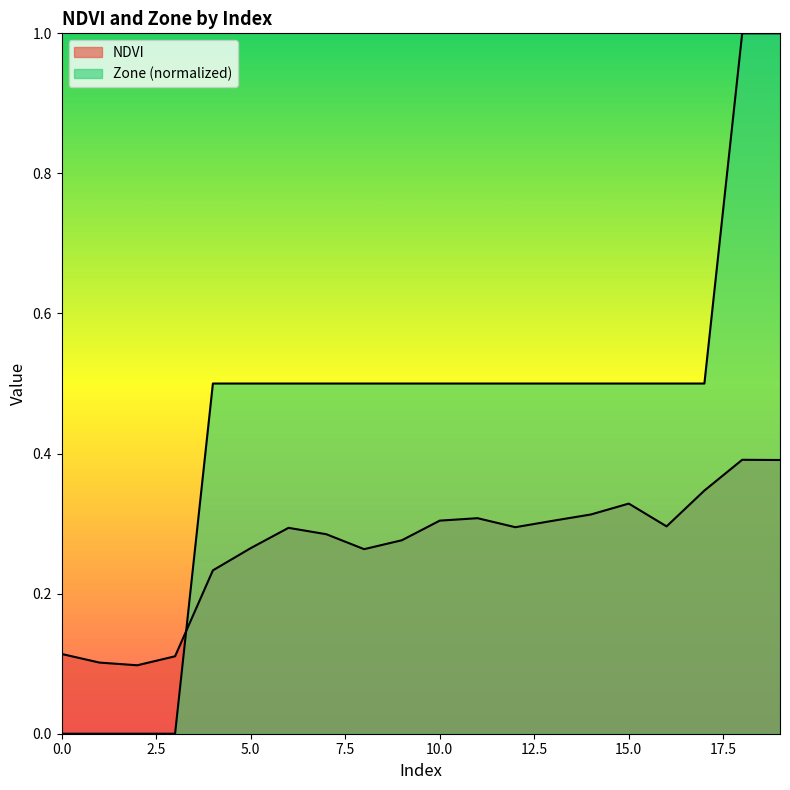

Which series has the widest spread of values?

Zone